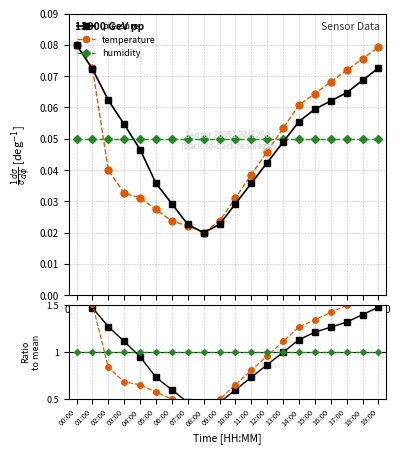

How many lines are shown in the chart?

3